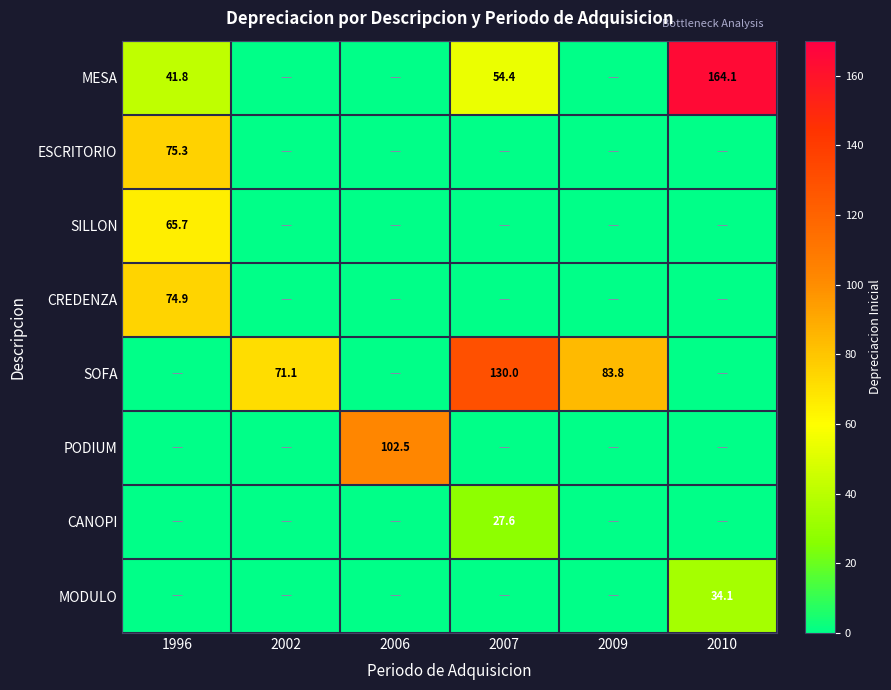

Which has a higher value, 2010 or 2002?

2010